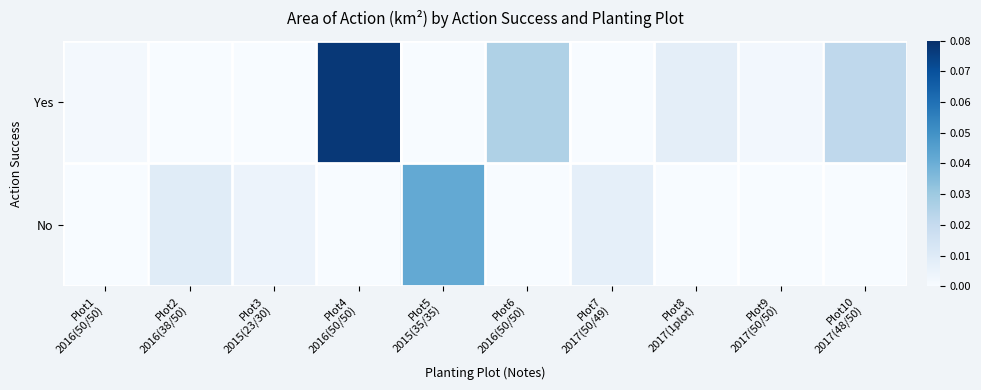

Between Plot7
2017(50/49) and Plot10
2017(48/50), which is larger?

Plot10
2017(48/50)